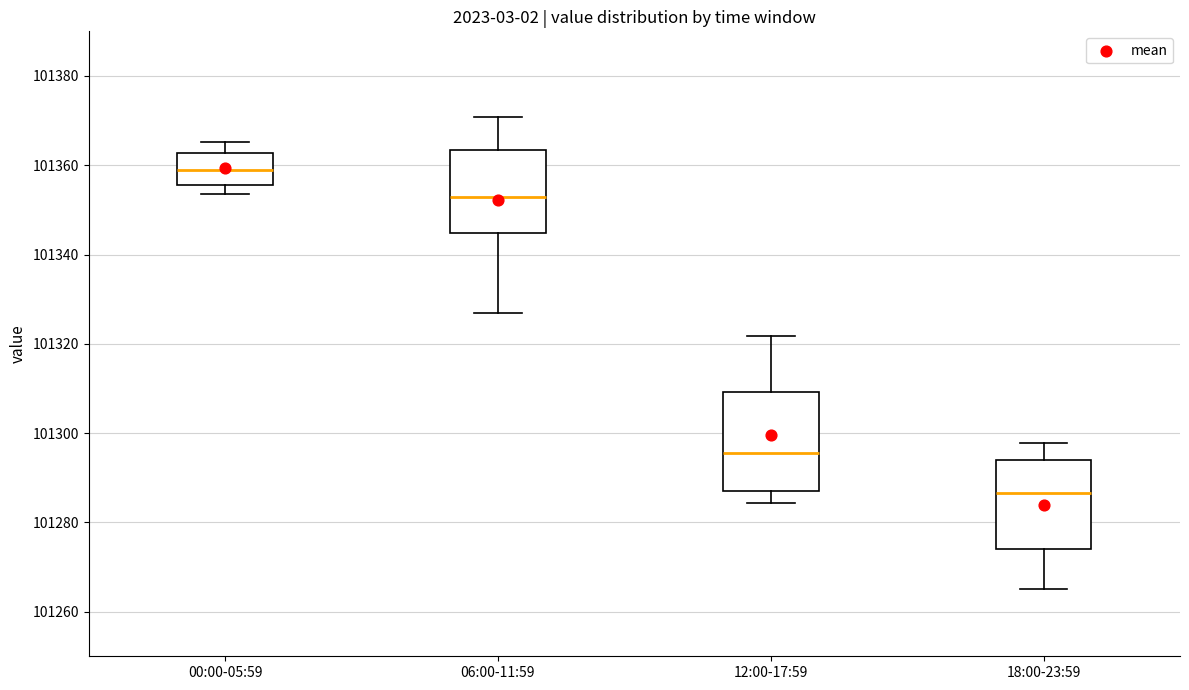

Comparing the boxes themselves (not the whiskers), which one is the tallest?

12:00-17:59